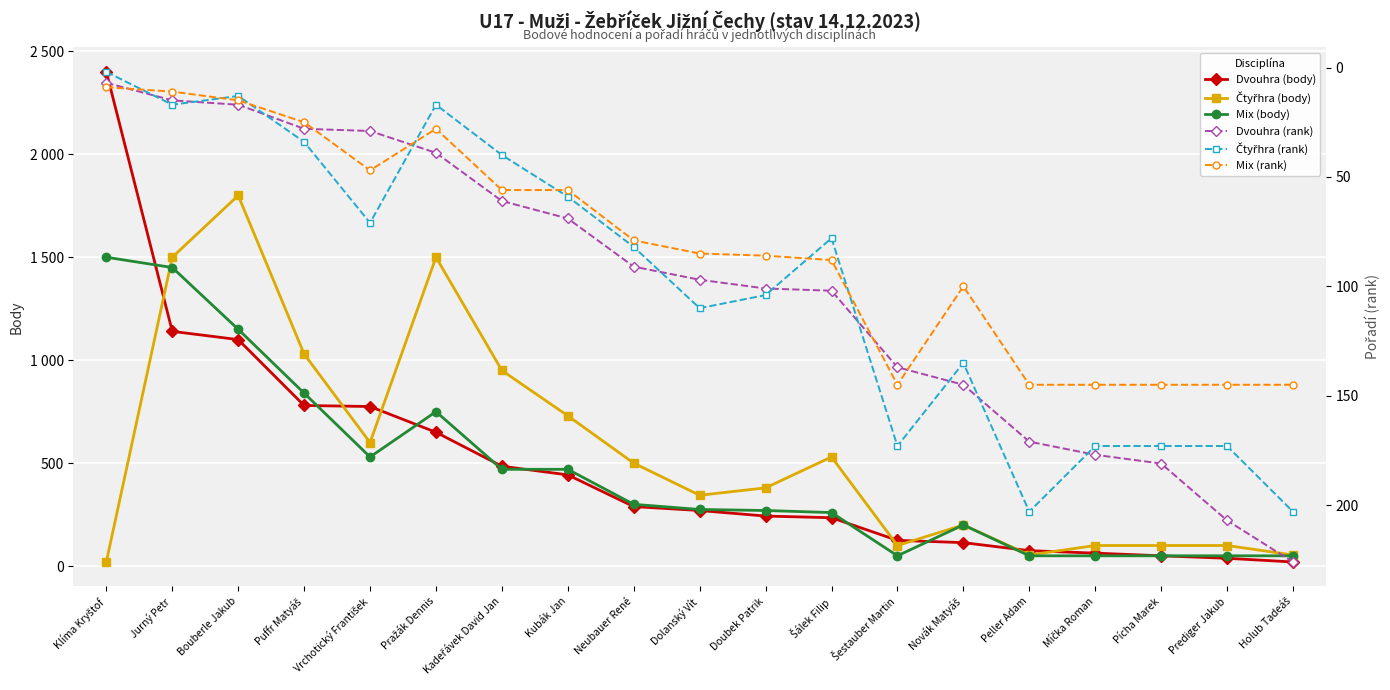

How many lines are shown in the chart?

6